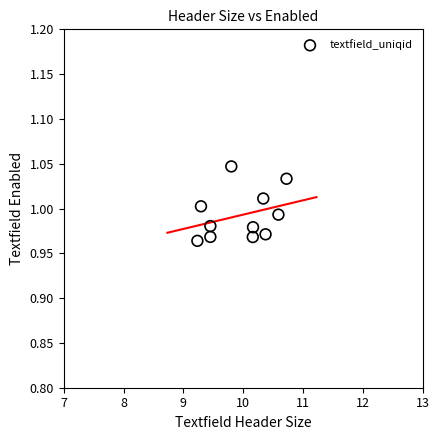

What is the range of X values (max minus min)?

1.5